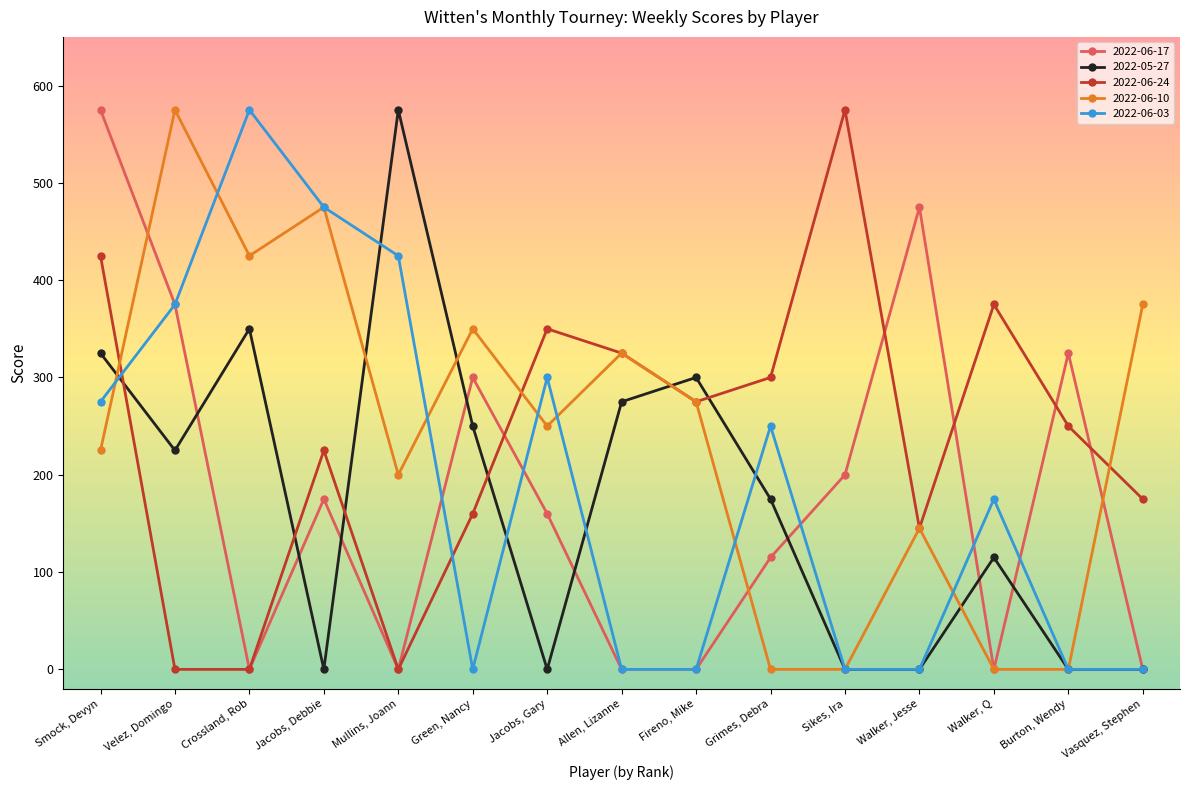

The 2022-05-27 series shows 175 at Grimes, Debra. True or false?

True